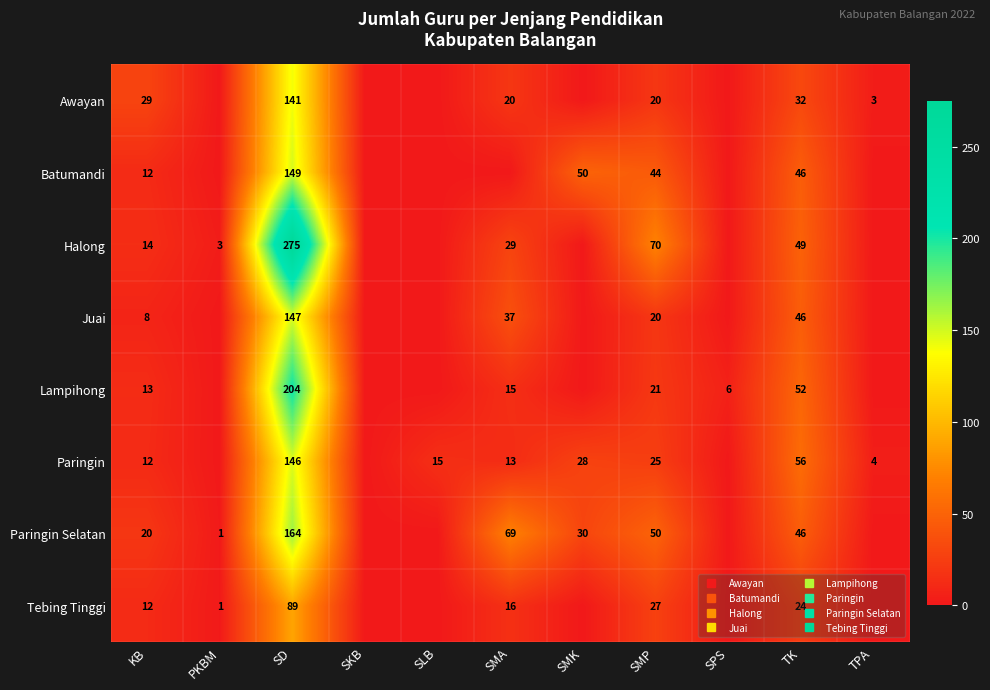

The value of Awayan at SMK is 0. True or false?

True